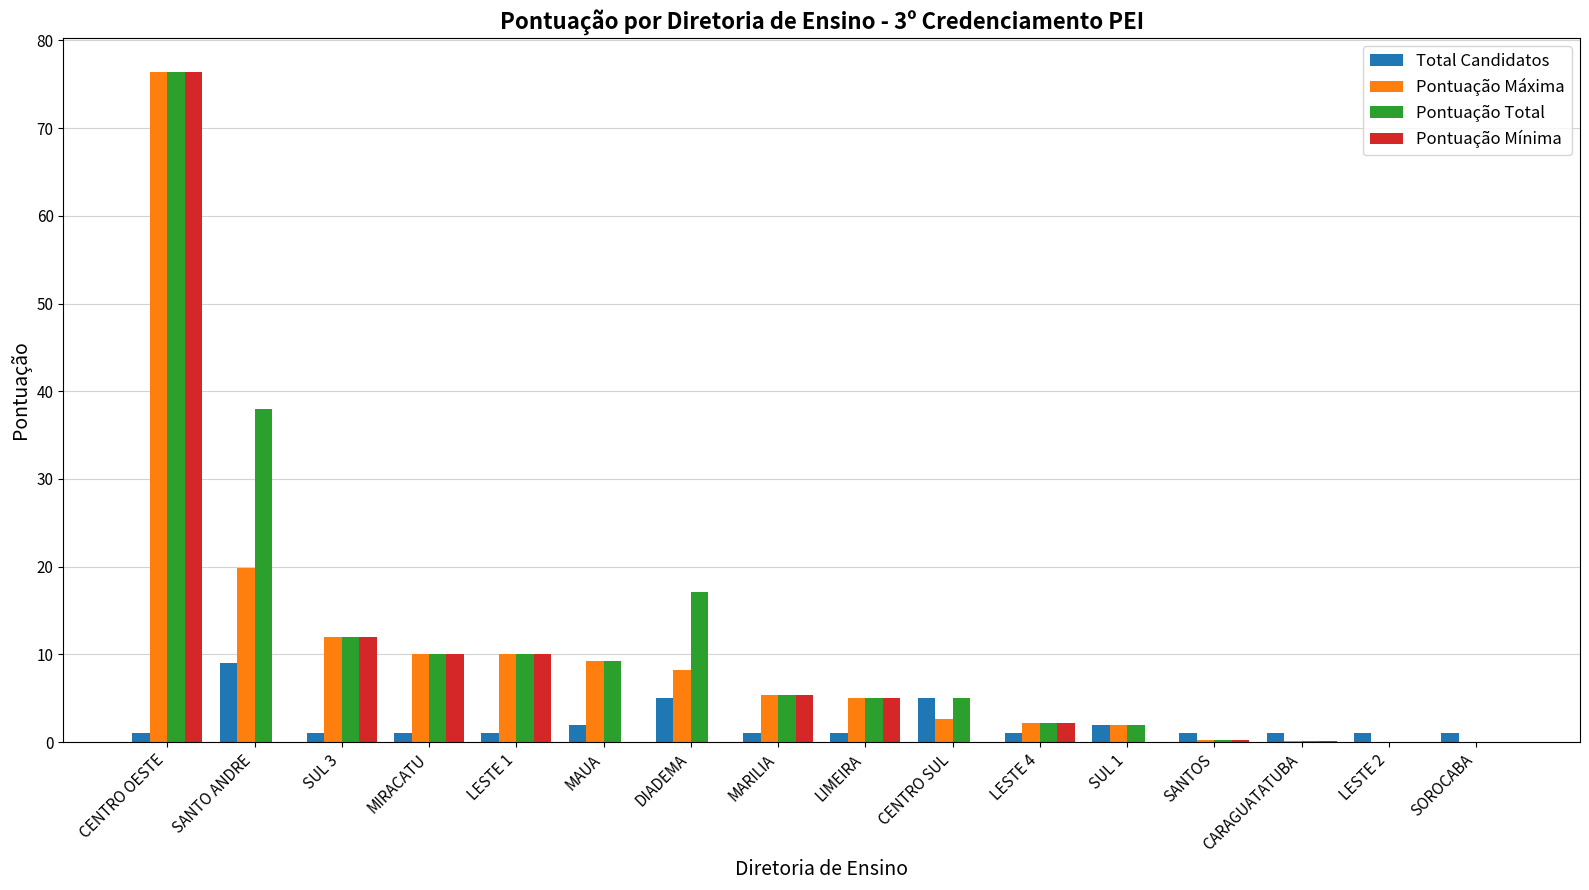

Read the Pontuação Total value at CARAGUATATUBA.

0.2